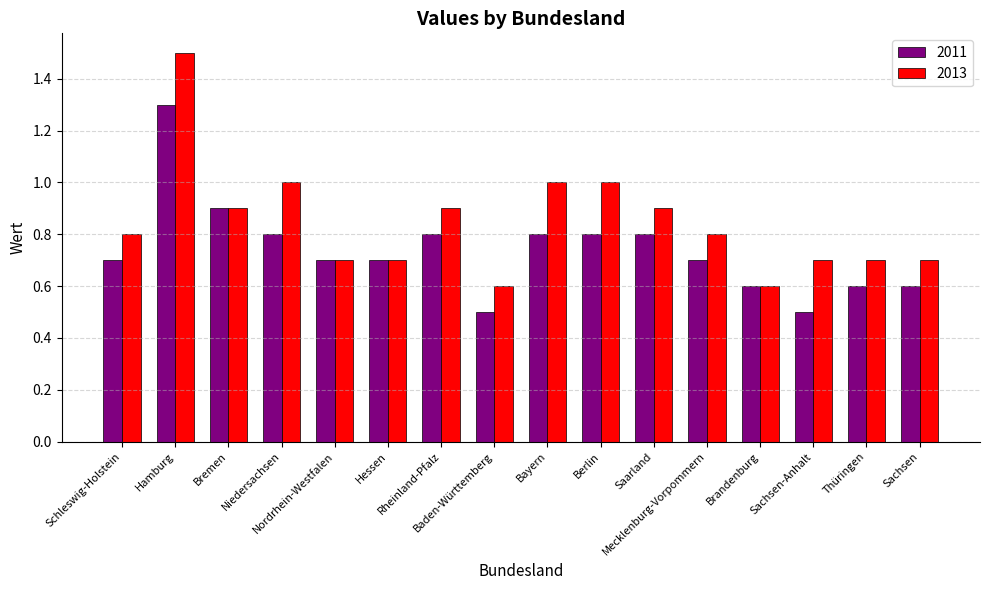

True or false: 2013 has a value of 1.4 at Bremen.

False